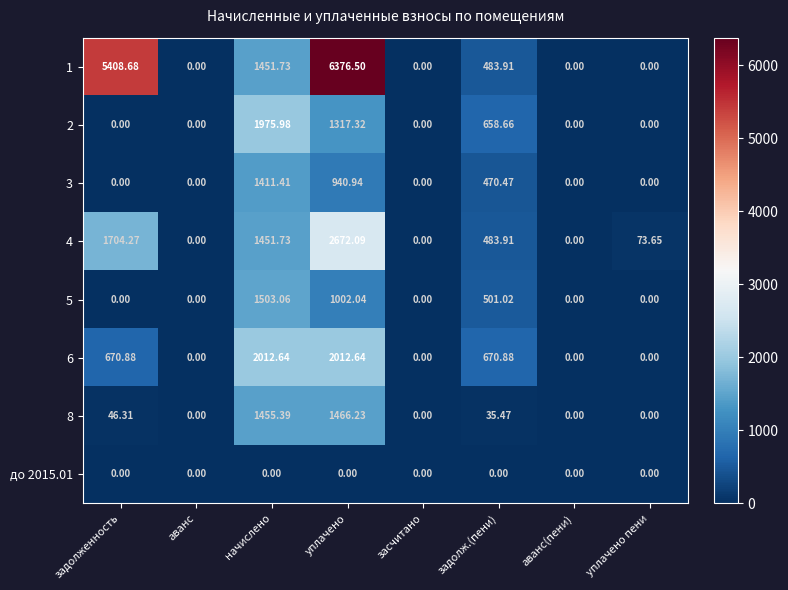

Which series has the largest range (max minus min)?

1